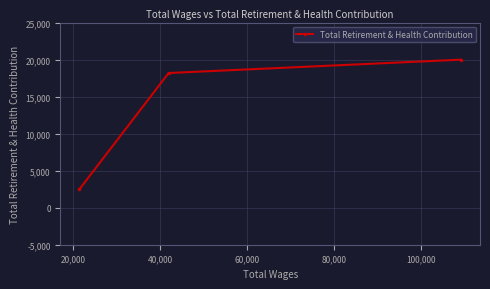

What is the smallest value displayed?

2499